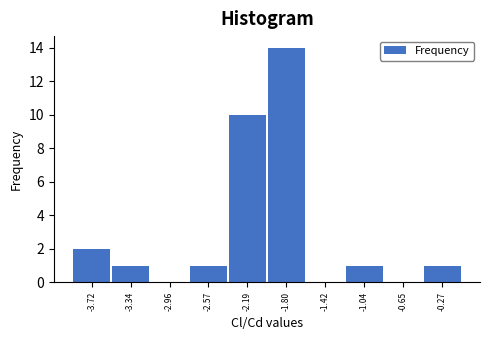

Reading right to left, what are all the values shown in this chart?

-0.27=1	-0.65=0	-1.04=1	-1.42=0	-1.80=14	-2.19=10	-2.57=1	-2.96=0	-3.34=1	-3.72=2